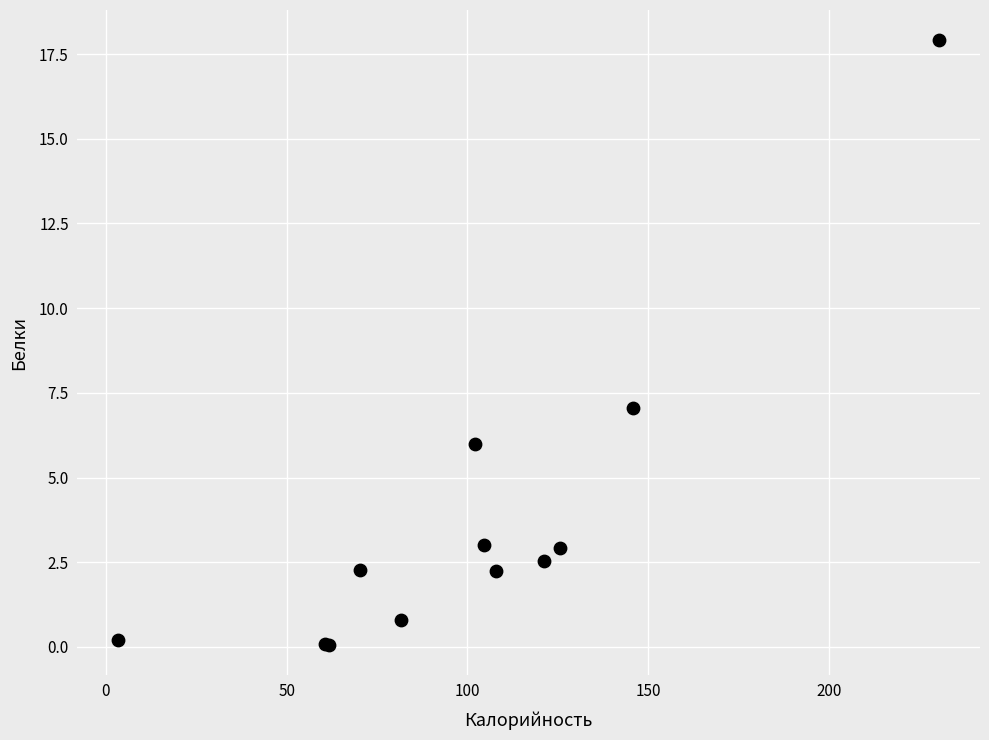

What Y value in the scatter plot is closest to 8?

7.0